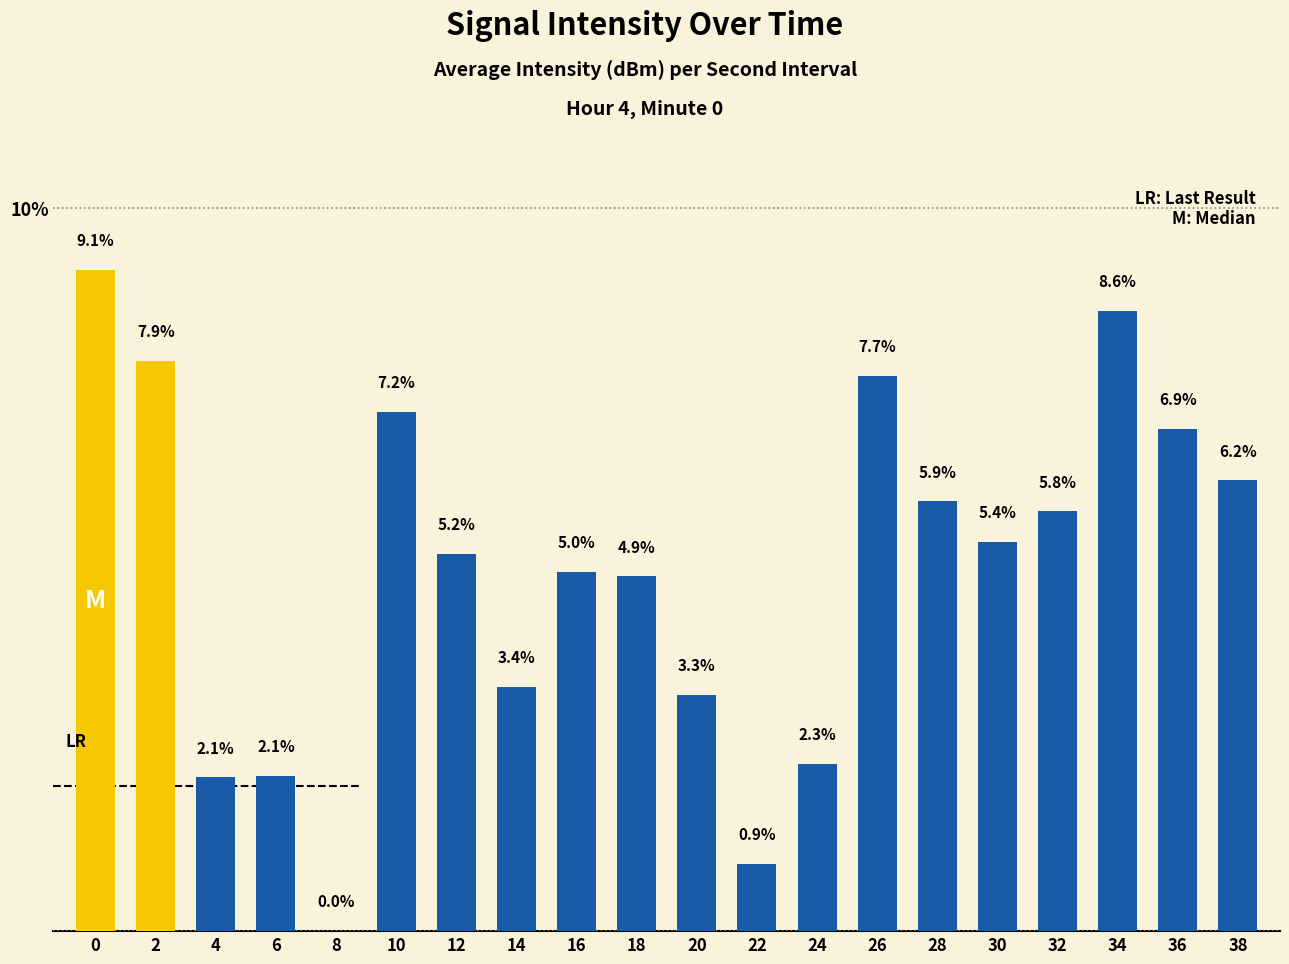

How many series are shown in this chart?

1